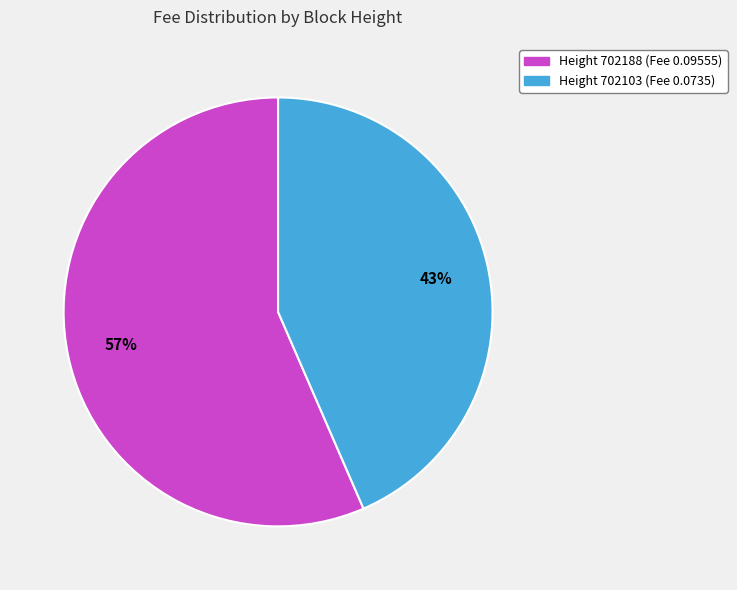

Is there any slice that represents more than half of the pie?

Yes